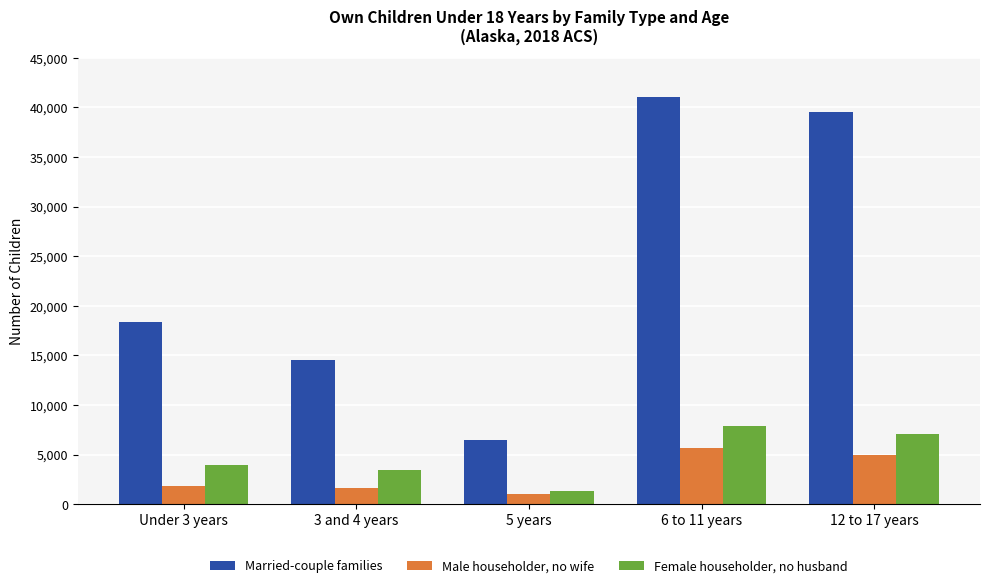

Rank the series by their maximum value, from highest to lowest.

Married-couple families, Female householder, no husband, Male householder, no wife